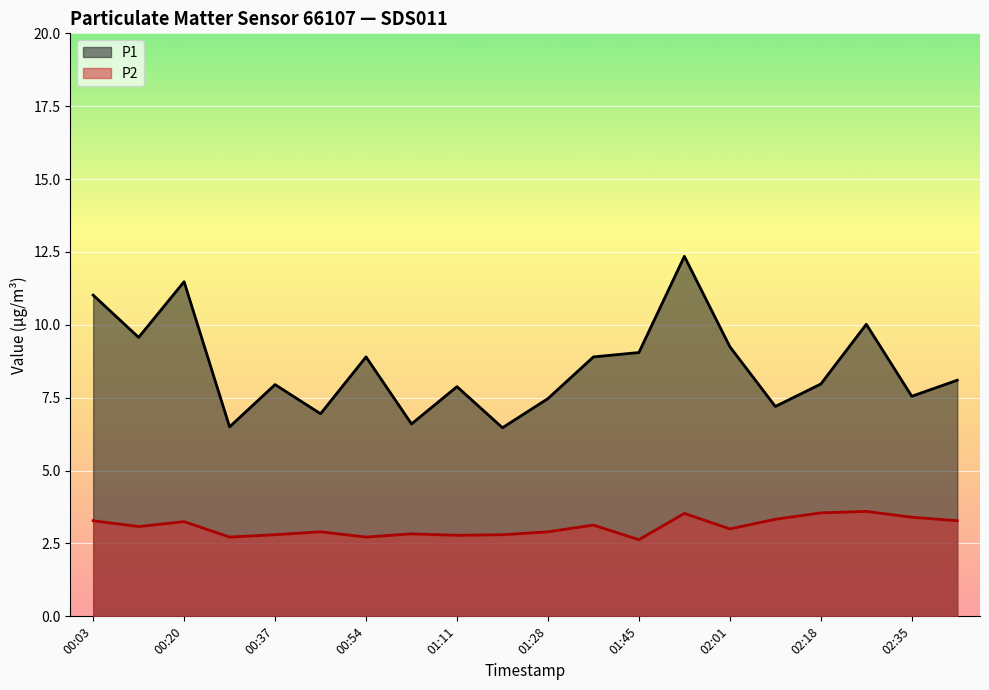

True or false: P2 and P1 intersect in this chart.

False